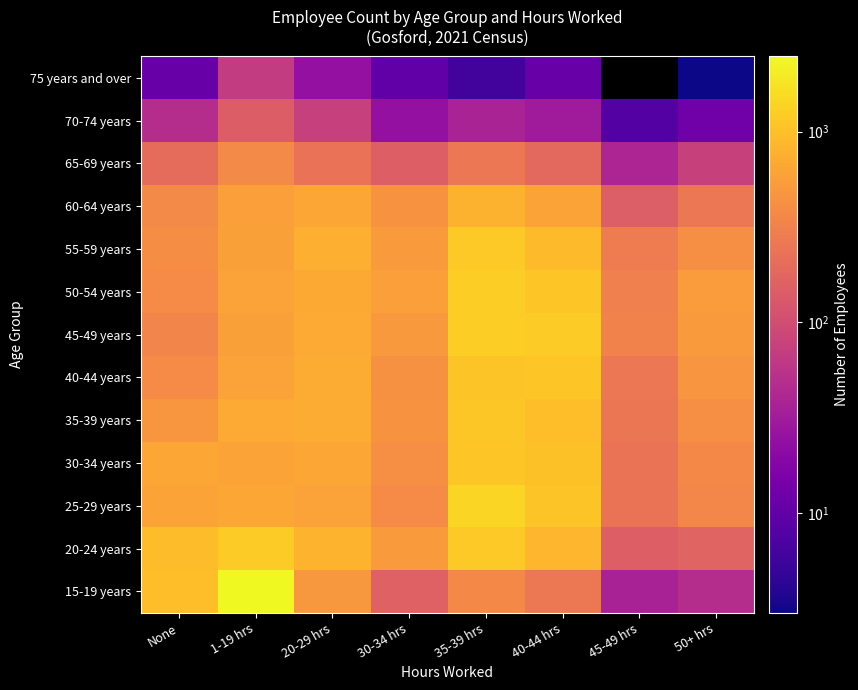

What is the average value of the 35-39 years series?

642.4